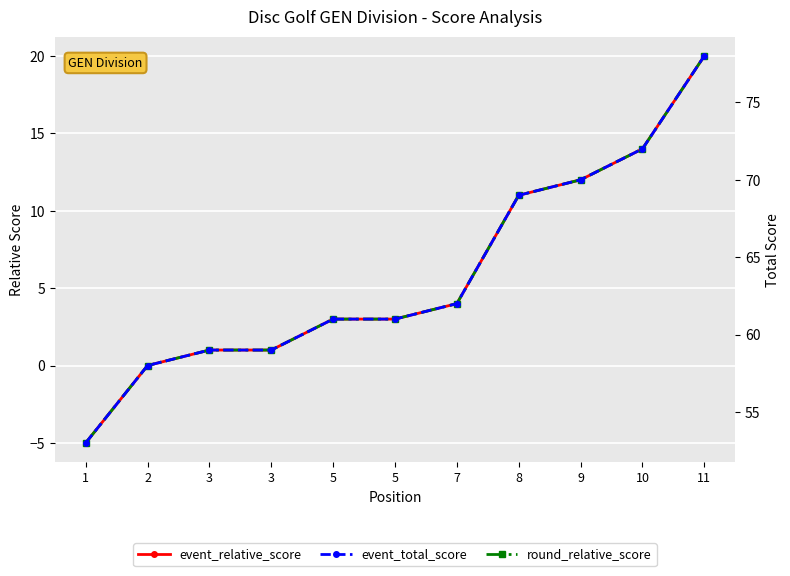

Rank the series by their maximum value, from highest to lowest.

event_total_score, event_relative_score, round_relative_score